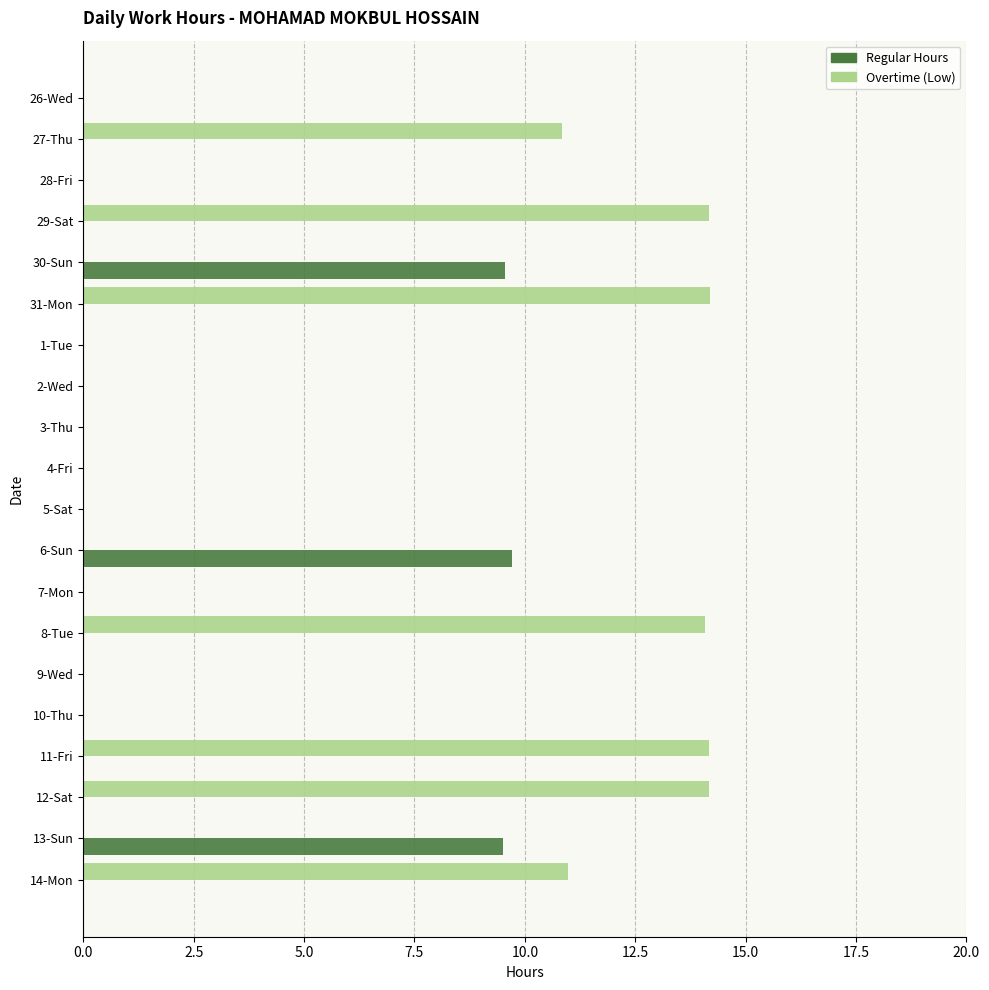

True or false: Overtime (Low) has a value of 6.7 at 10-Thu.

False